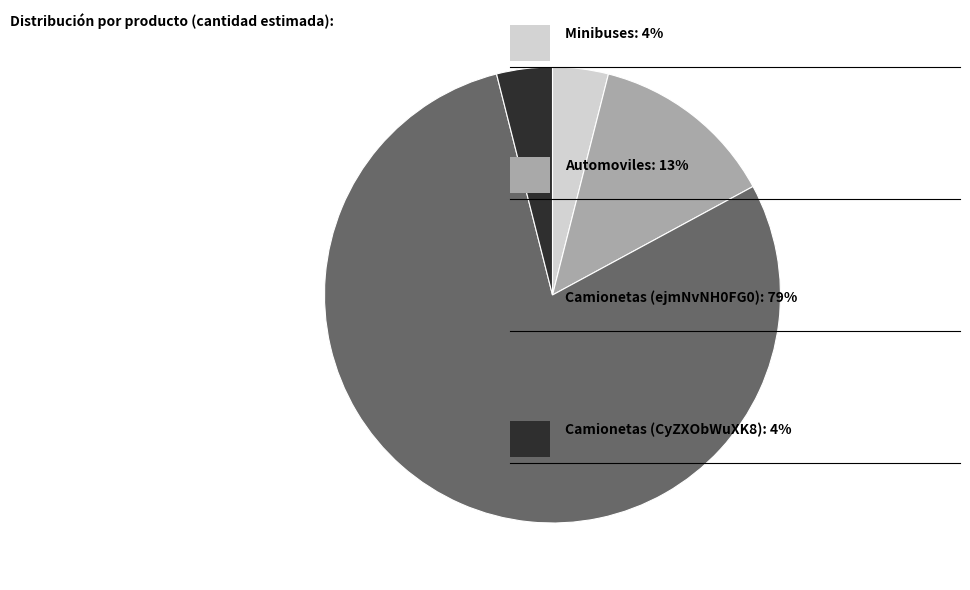

Is there a majority slice in this chart?

Yes